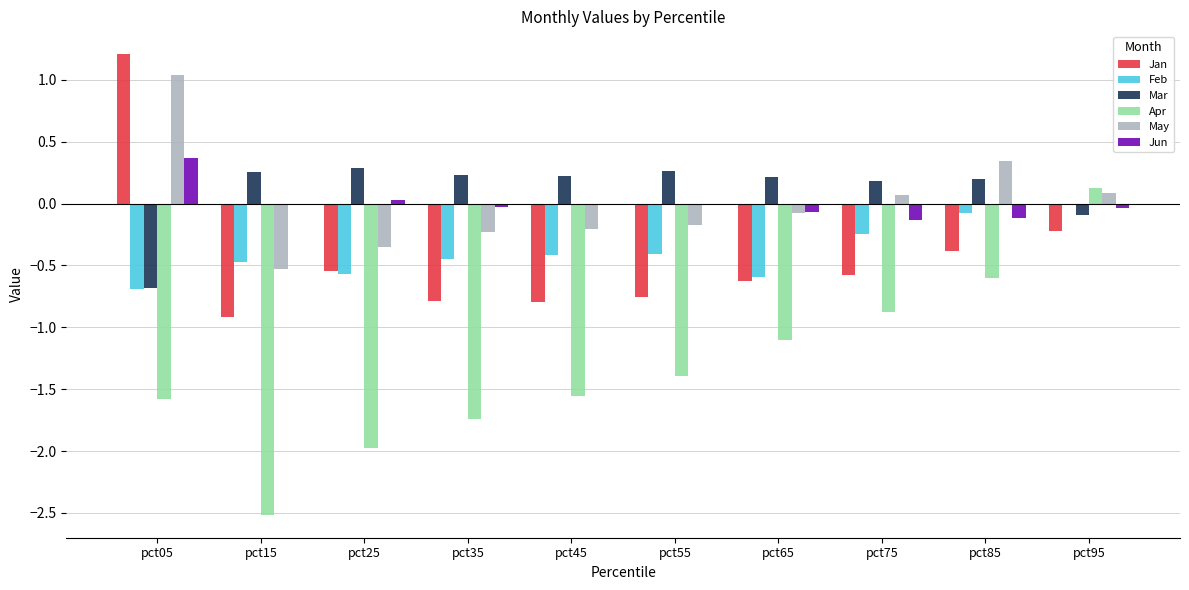

Which series has the widest spread of values?

Apr